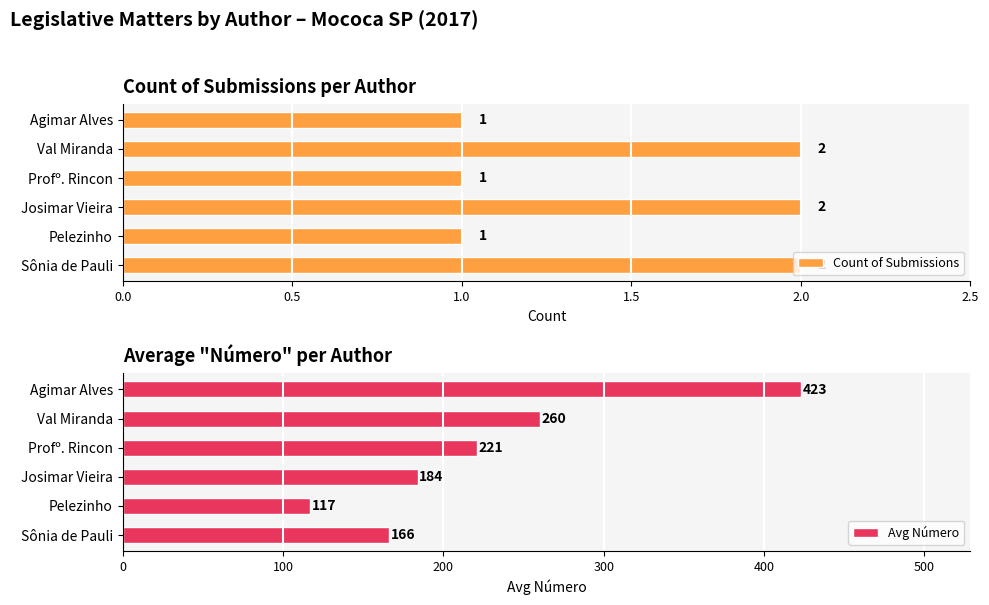

Is it true that Count of Submissions equals 0 at Profº. Rincon?

False